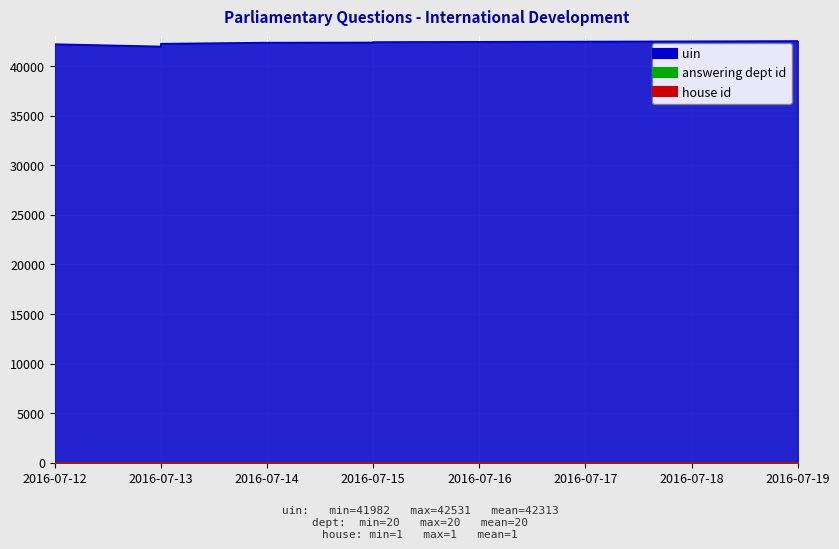

Between 2016-07-15 and 2016-07-12, which series saw the biggest shift?

uin